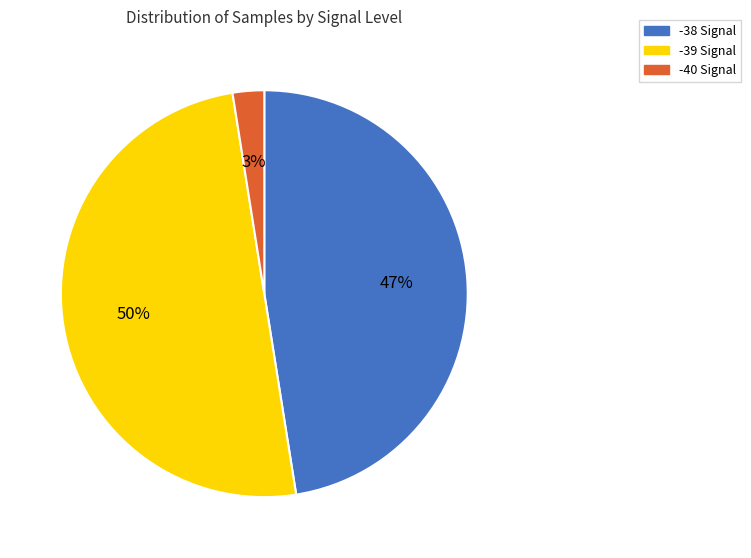

To the nearest percent, what is the average slice percentage?

33%